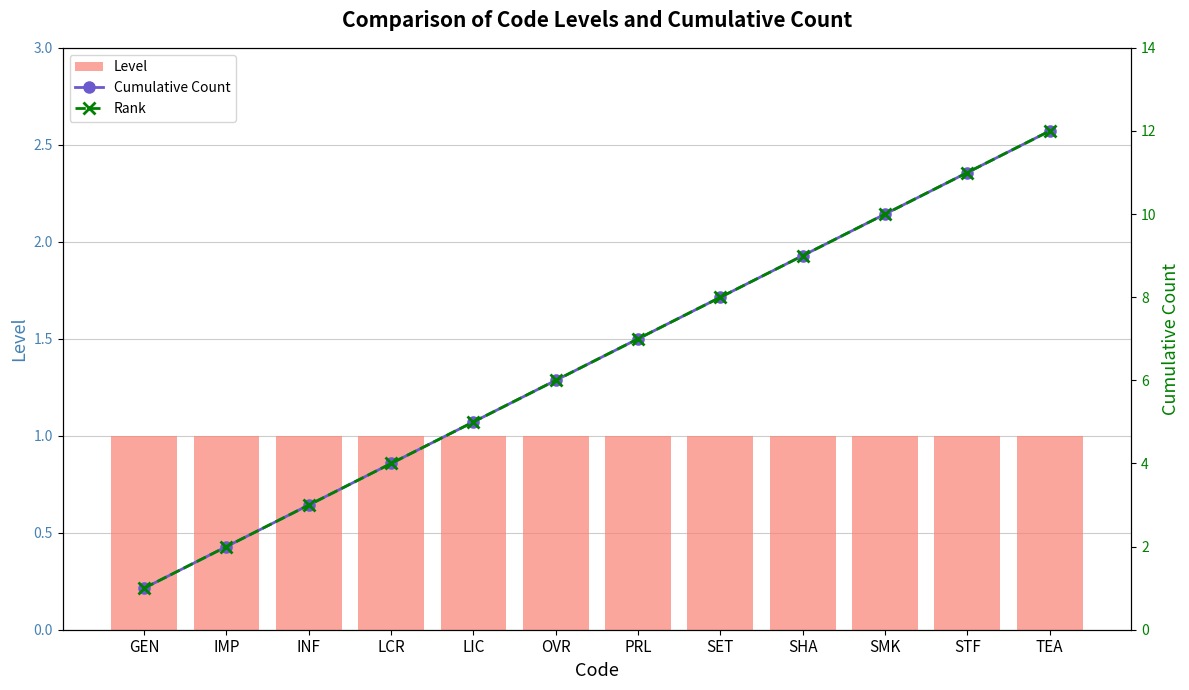

What is the label of the 12th bar from the right?

GEN